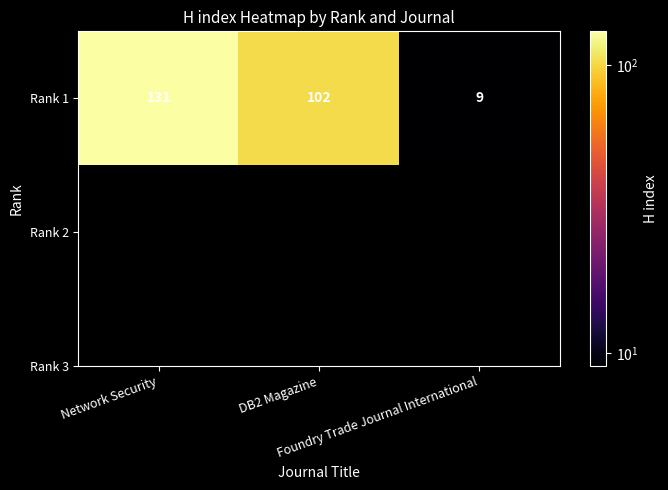

What is the difference between the maximum and second lowest values?

29